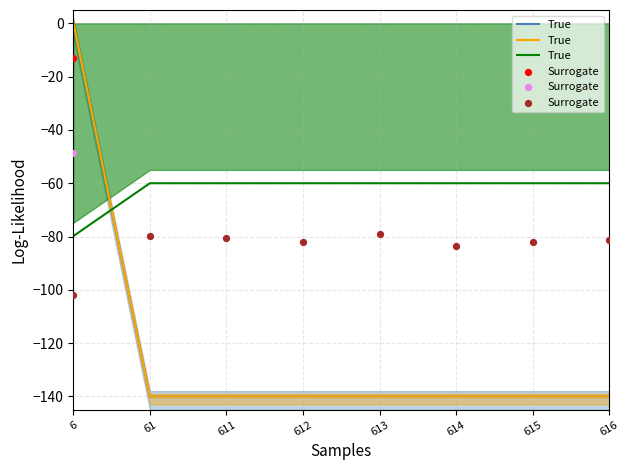

Which series reaches the minimum Y coordinate?

Surrogate